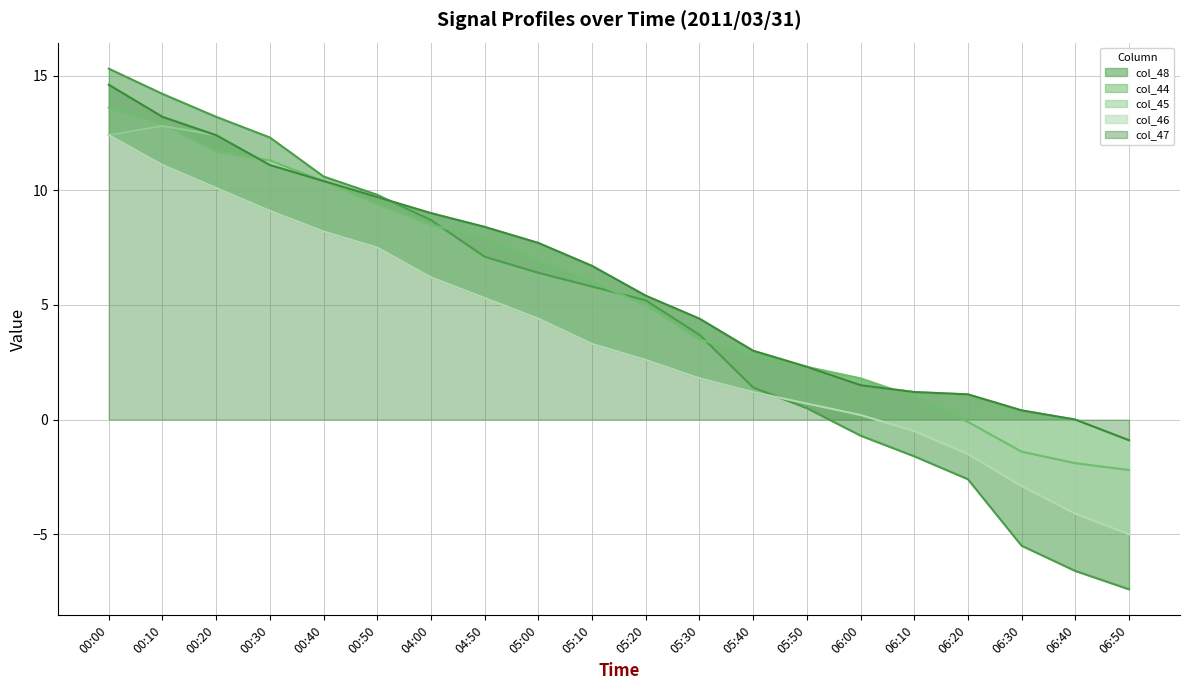

How many series are shown in this chart?

5